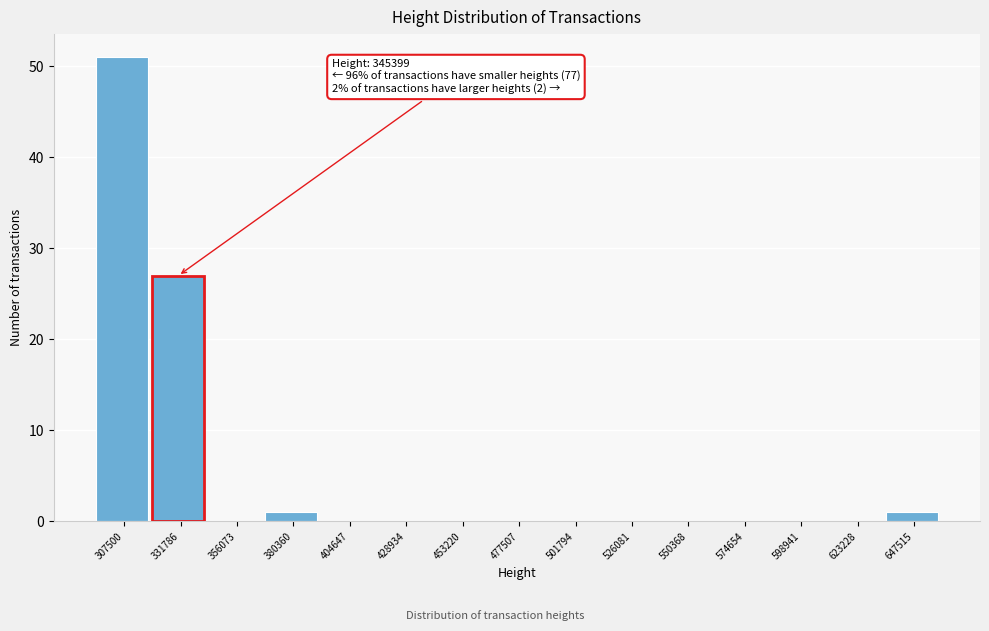

Reading left to right, list all the values displayed in this chart.

307500=51	356073=0	380360=1	404647=0	428934=0	453220=0	477507=0	501794=0	526081=0	550368=0	574654=0	598941=0	623228=0	647515=1